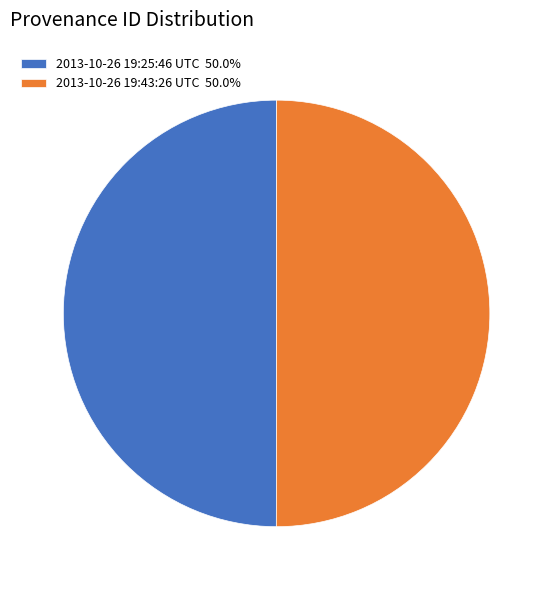

What is the ratio of the value at 2013-10-26 19:25:46 UTC 50.0% to the value at 2013-10-26 19:43:26 UTC 50.0%?

1.0